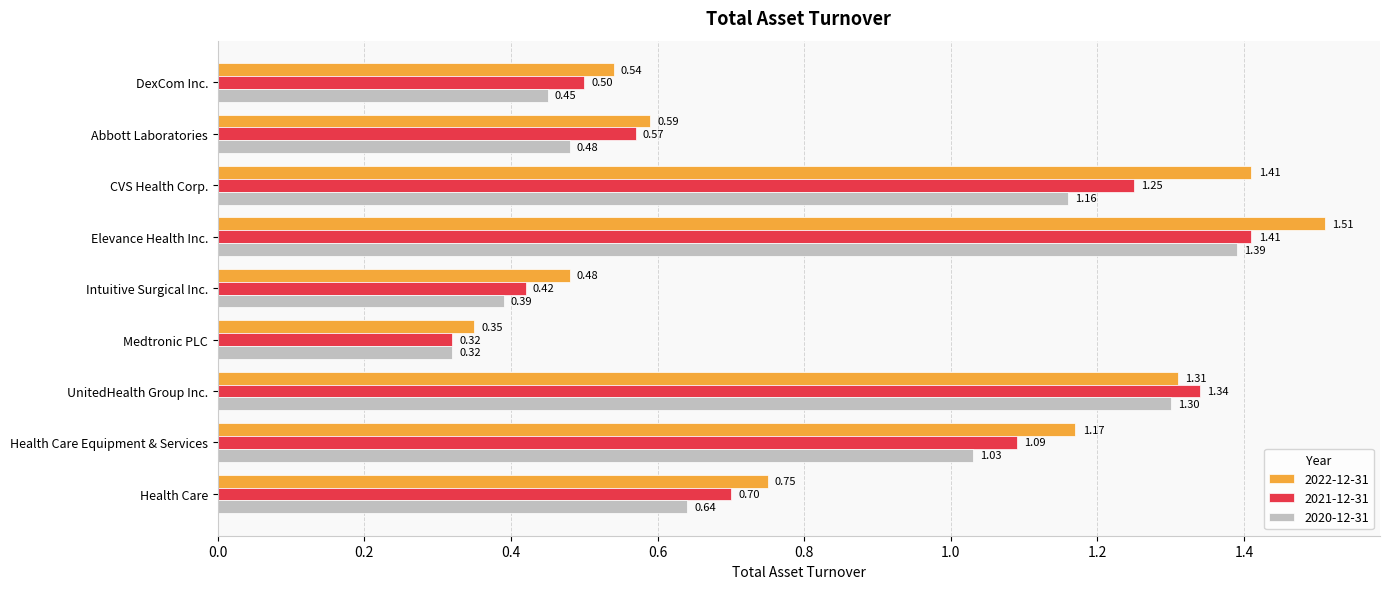

What is the sum of all 2021-12-31 values?

7.6